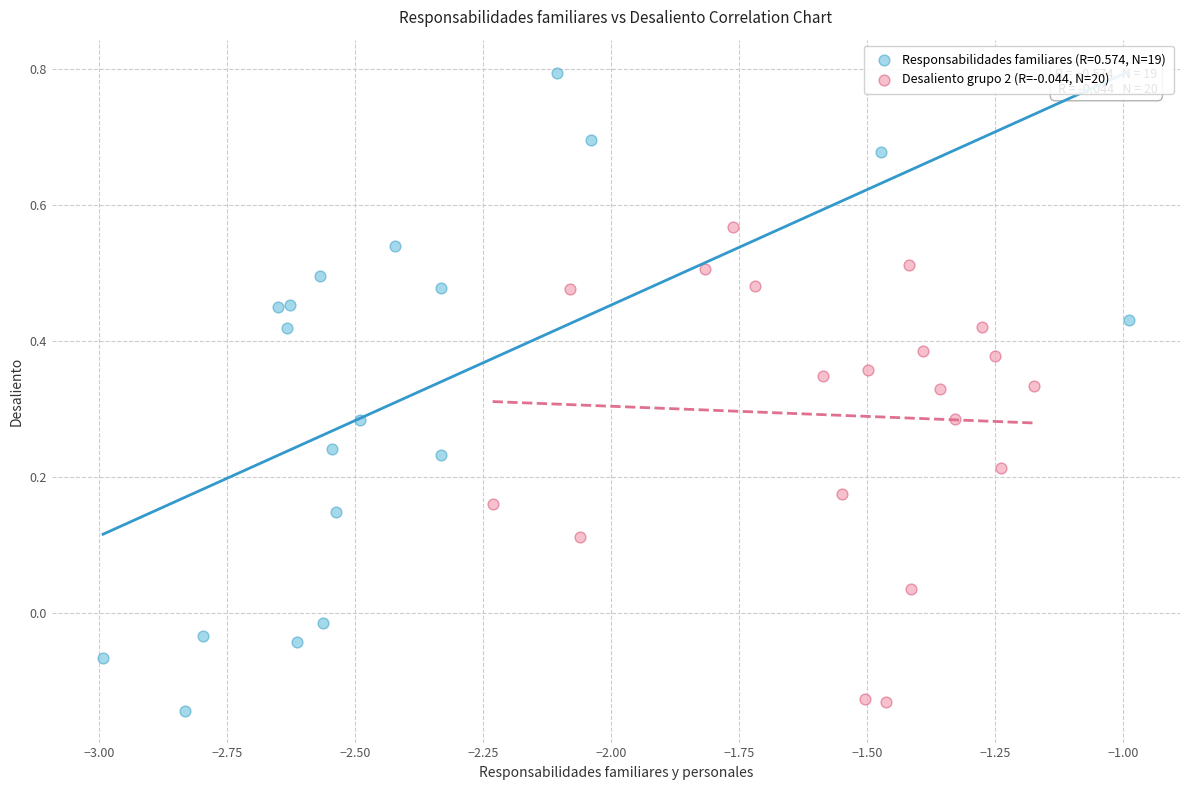

Which series has the largest Y range (max minus min)?

Responsabilidades familiares (R=0.574, N=19)